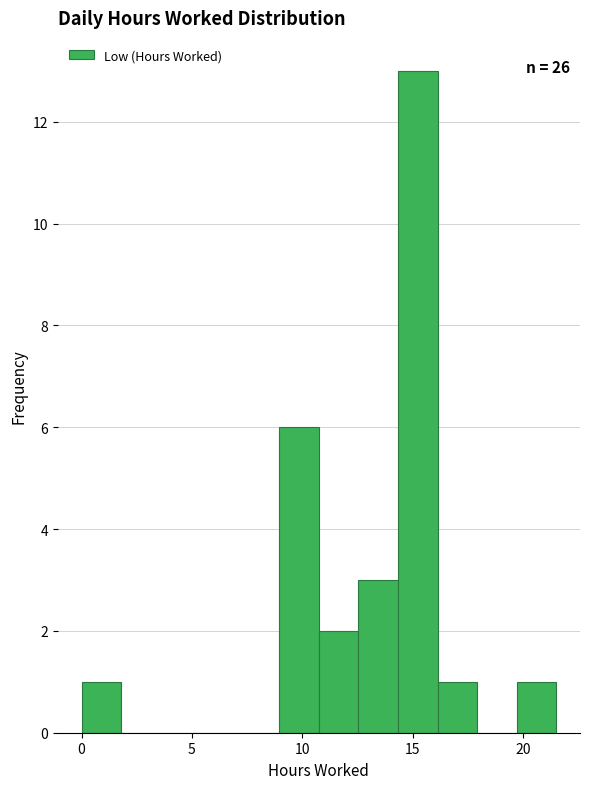

Around what value on the x-axis is the tallest bar? Give the approximate position of its centre, as read against the axis.

15.0